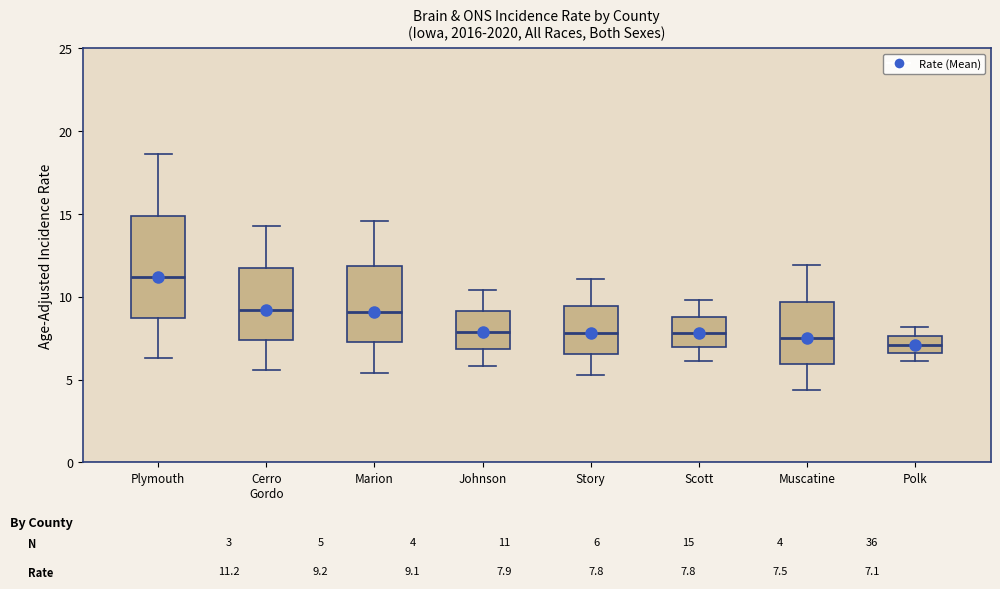

Which box's median line is the highest?

Plymouth